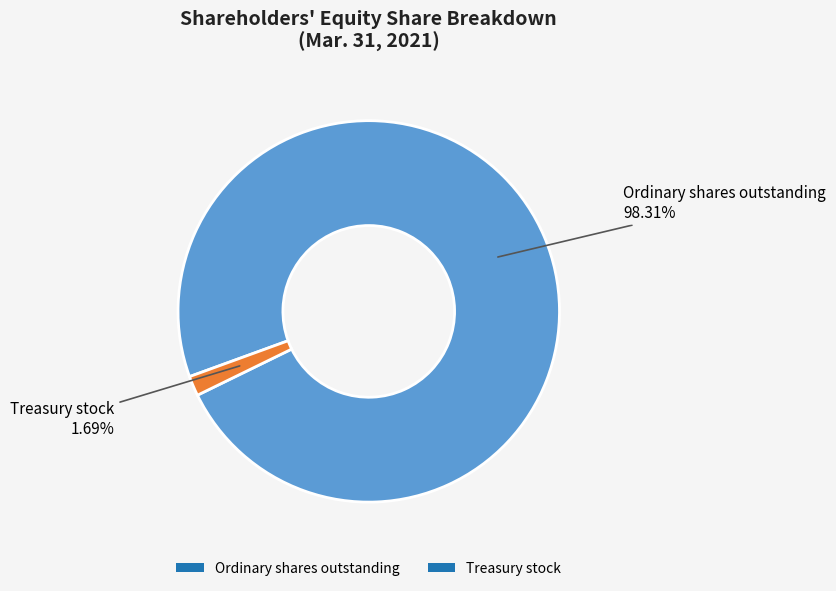

Between Ordinary shares outstanding and Treasury stock, which is larger?

Ordinary shares outstanding